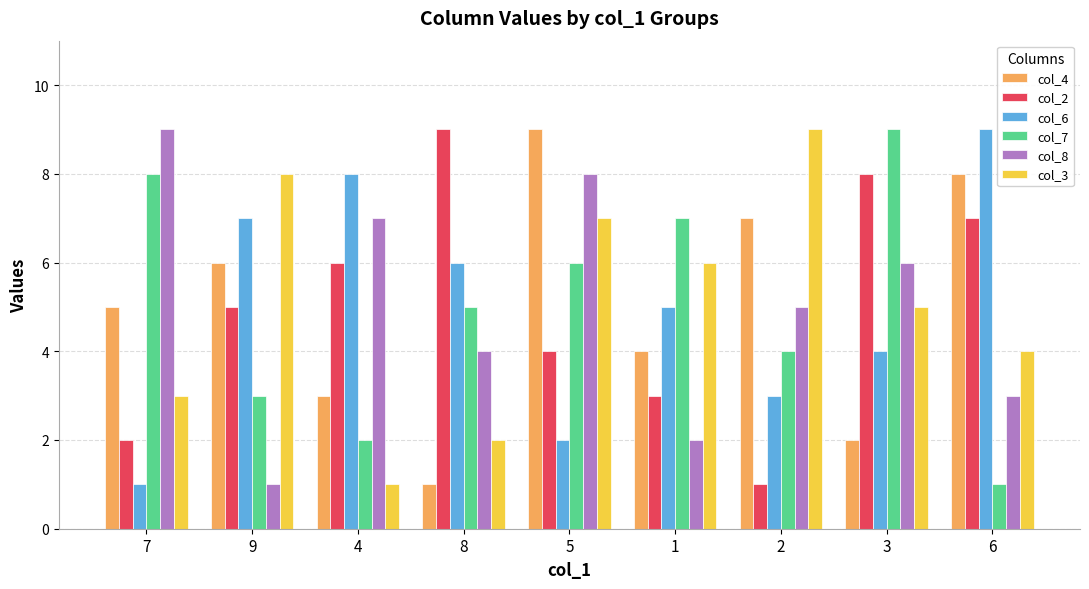

Between 7 and 3, which series saw the biggest shift?

col_2